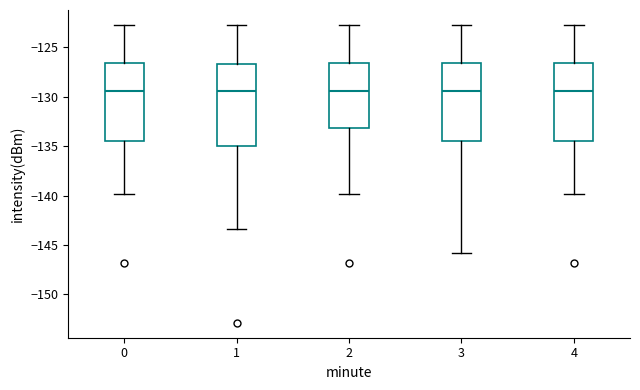

Reading left to right, read every box against the y-axis: the position of its median line, the range the box covers, and the ends of its whiskers. The values are not printed on the chart, so give them approximately, as read against the axis.

0: median -129.5, box -134.5 to -126.5, whiskers -140.0 to -122.5
1: median -129.5, box -135.0 to -126.5, whiskers -143.5 to -122.5
2: median -129.5, box -133.0 to -126.5, whiskers -140.0 to -122.5
3: median -129.5, box -134.5 to -126.5, whiskers -146.0 to -122.5
4: median -129.5, box -134.5 to -126.5, whiskers -140.0 to -122.5